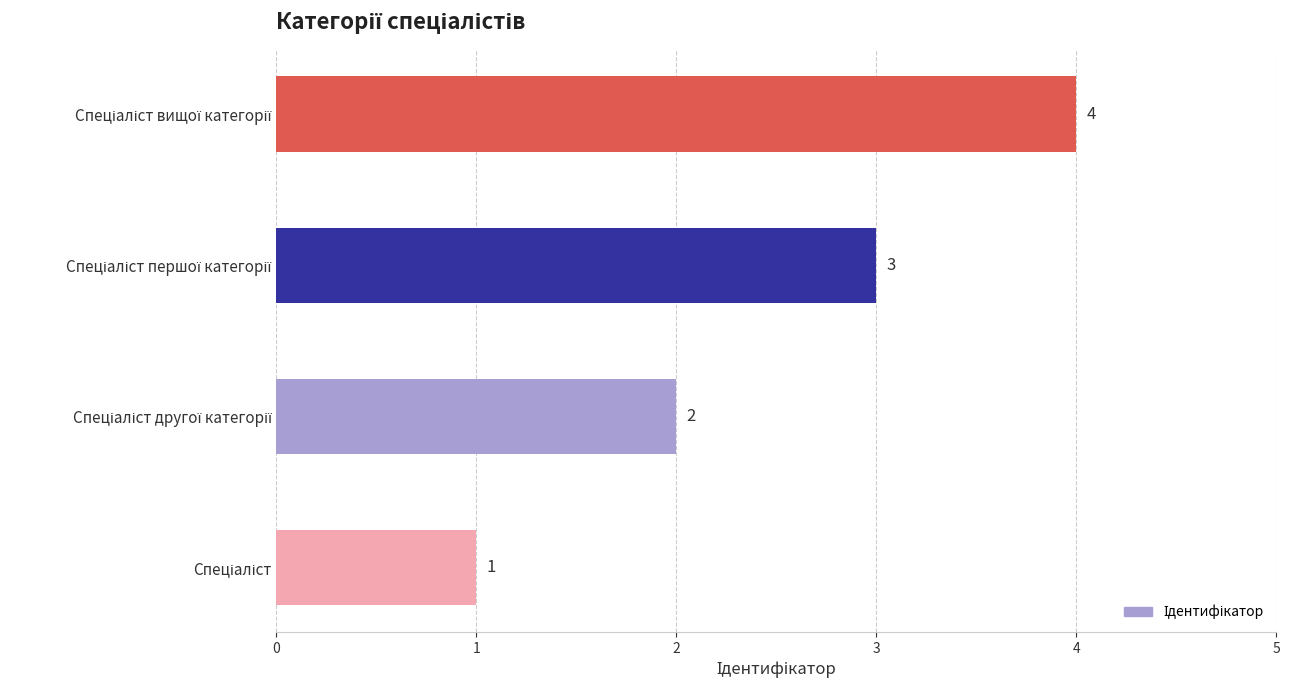

How many series are shown in this chart?

1